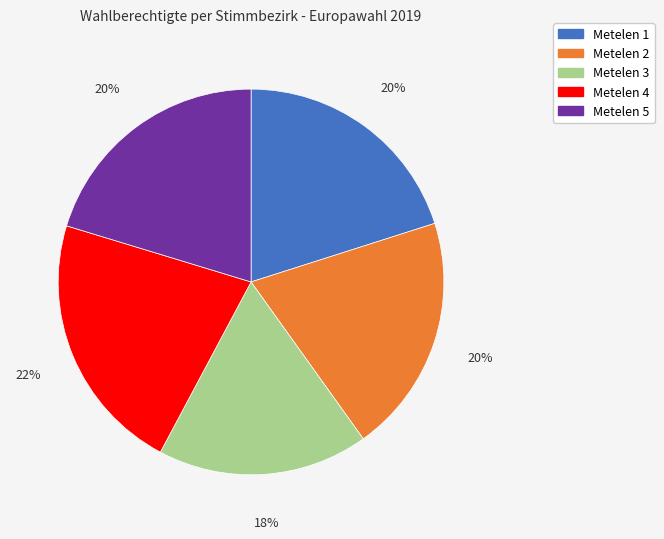

To the nearest percent, what is the difference between the largest and smallest slice percentages?

4%